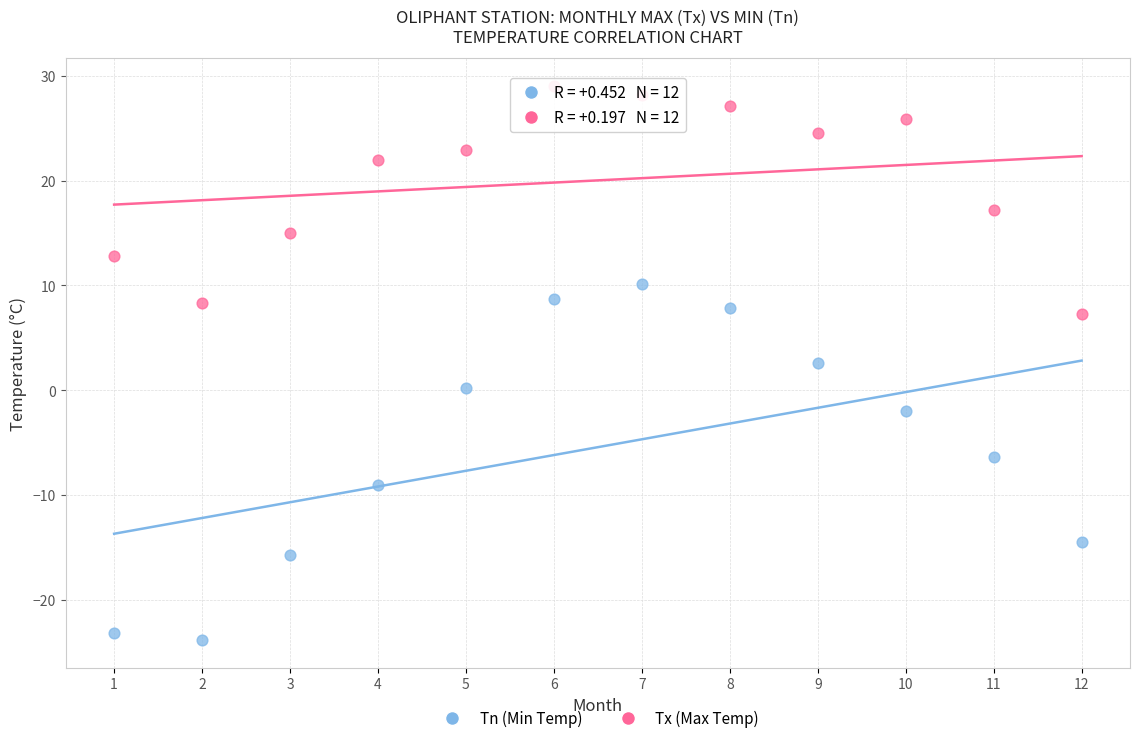

Which series has the widest spread of Y values?

Tn (Min Temp)